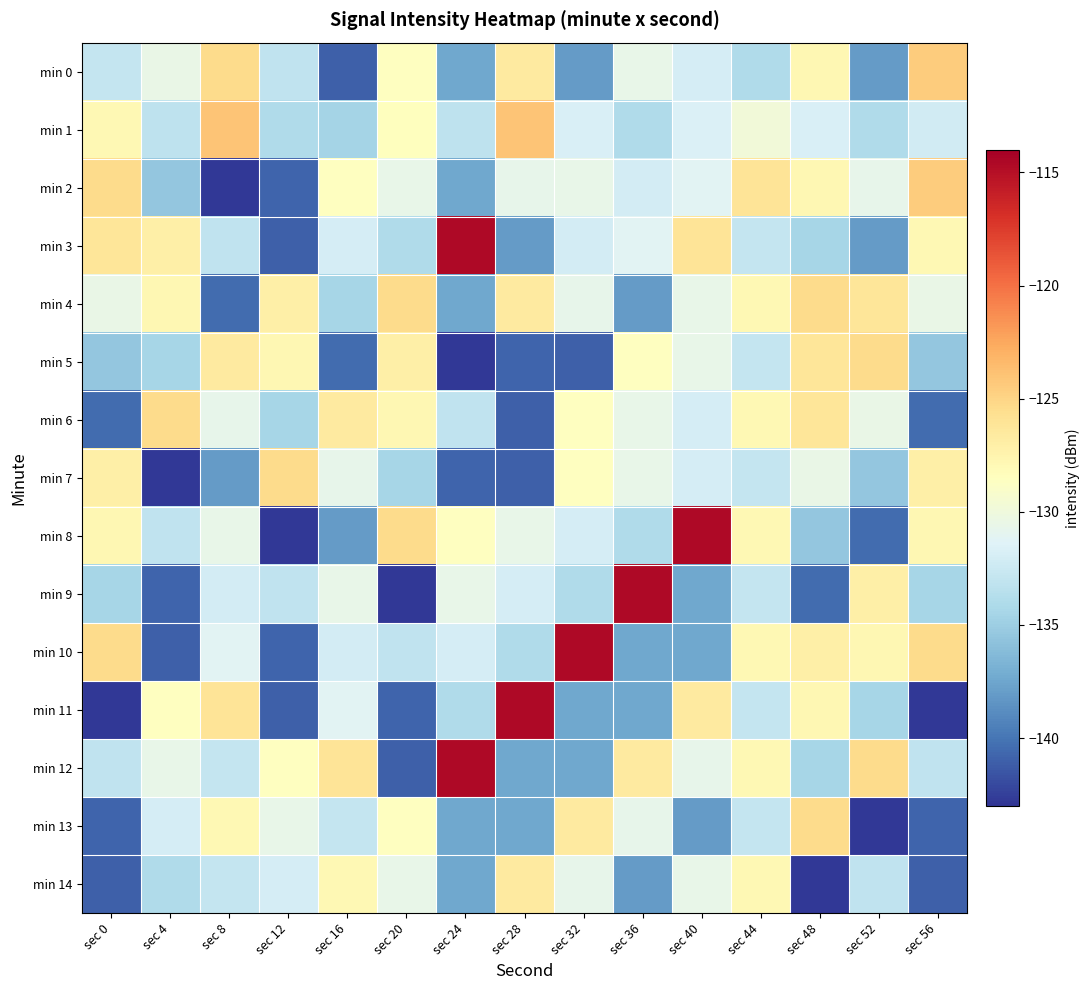

What is the spread (max minus min) of values at sec 4?

17.5